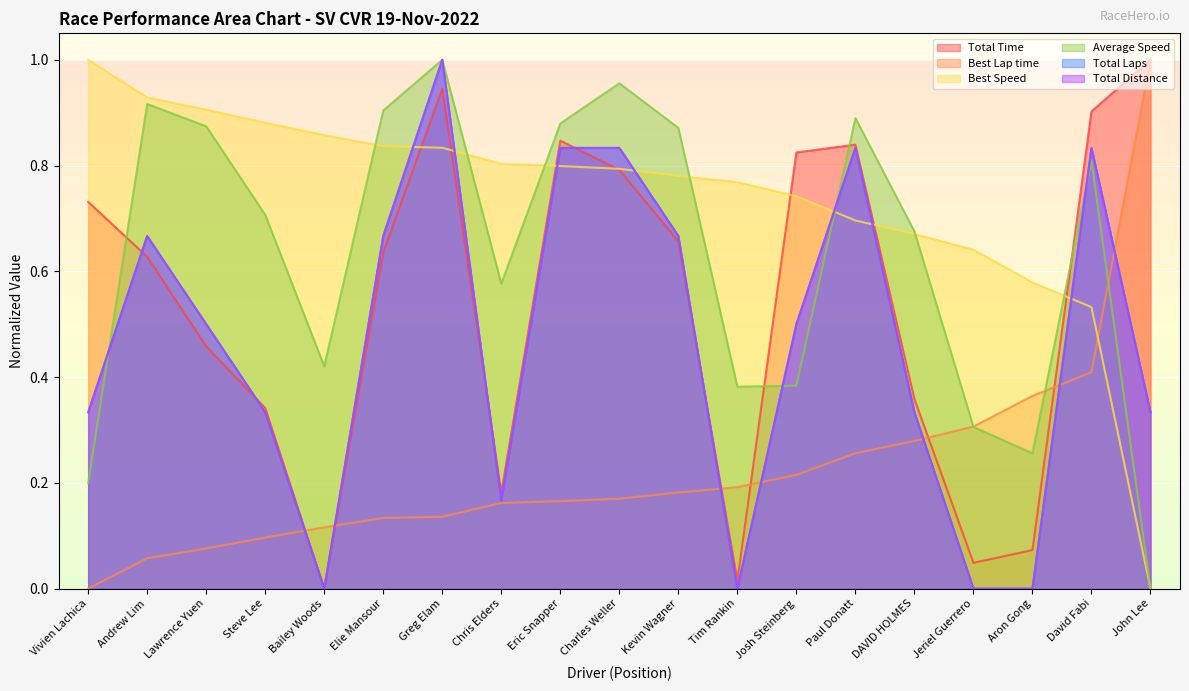

What are all the series names shown in the legend?

Total Time, Best Lap time, Best Speed, Average Speed, Total Laps, Total Distance